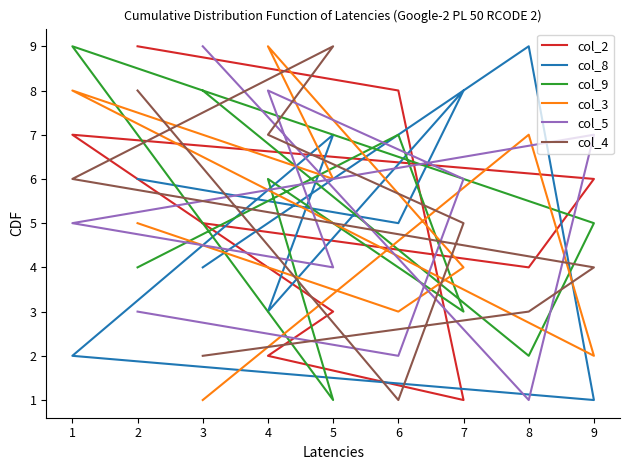

What is the difference between the second highest and second lowest values in the col_8 series?

6